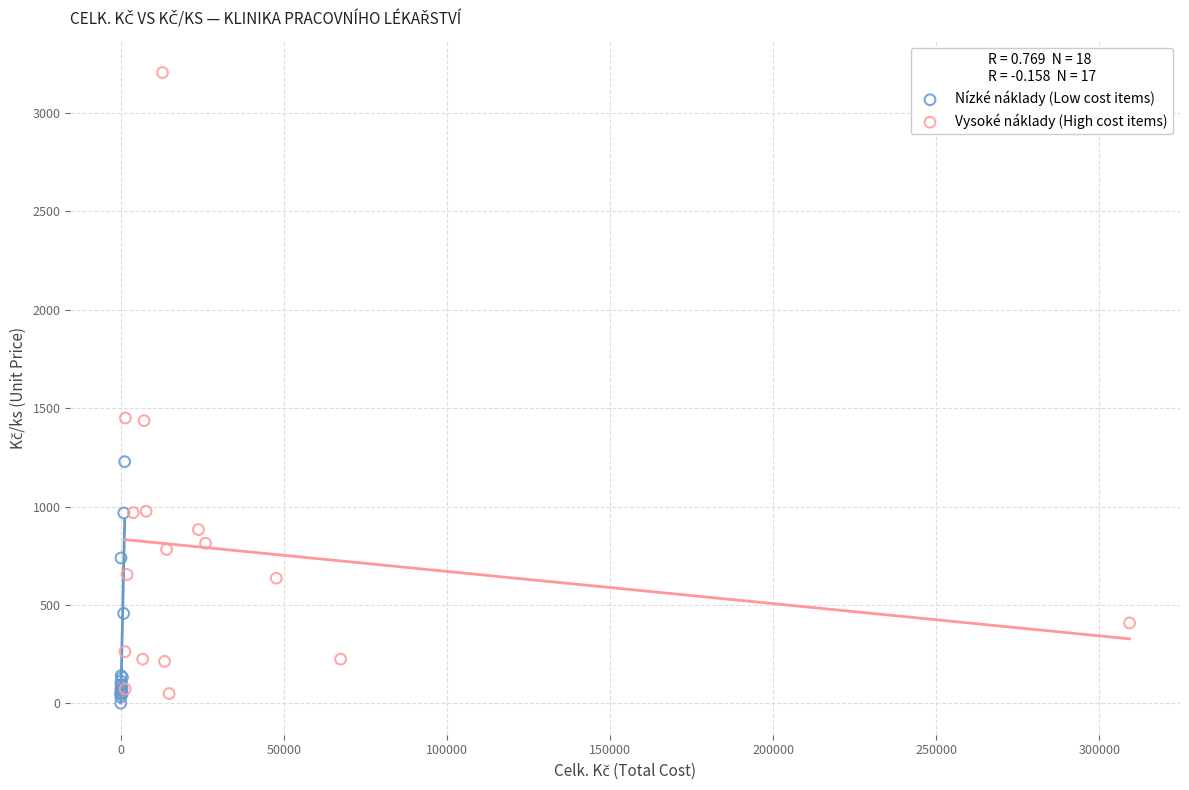

Which series has the largest Y range (max minus min)?

Vysoké náklady (High cost items)